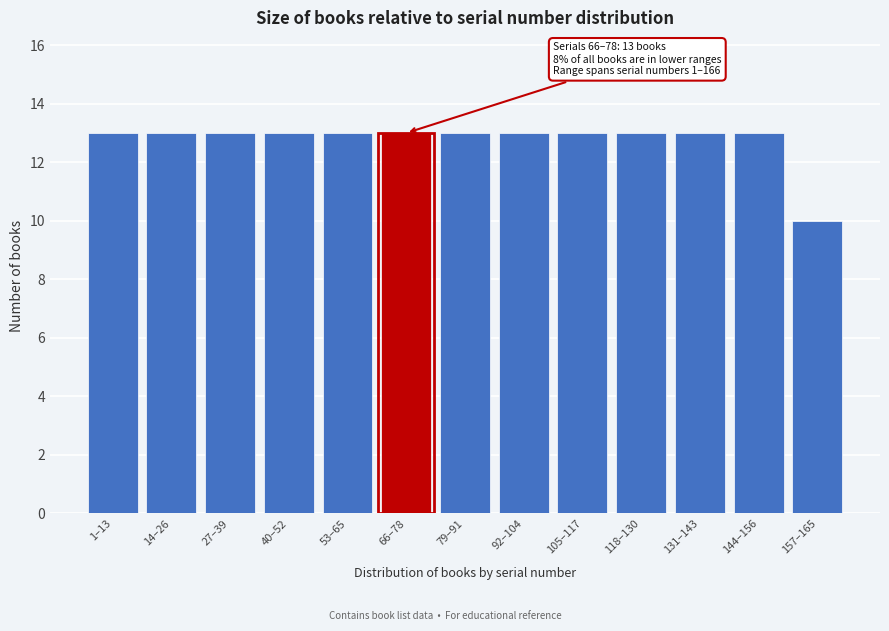

Reading left to right, extract all data points from this chart.

13	13	13	13	13	13	13	13	13	13	13	13	10